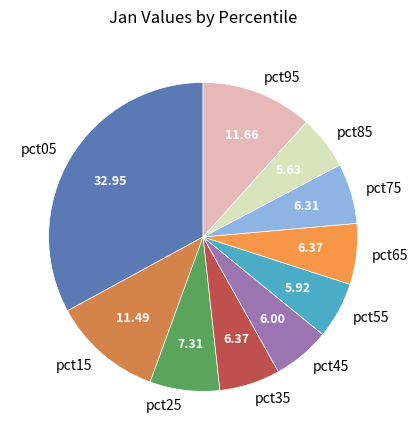

Does pct65 account for over 50% of the chart?

No